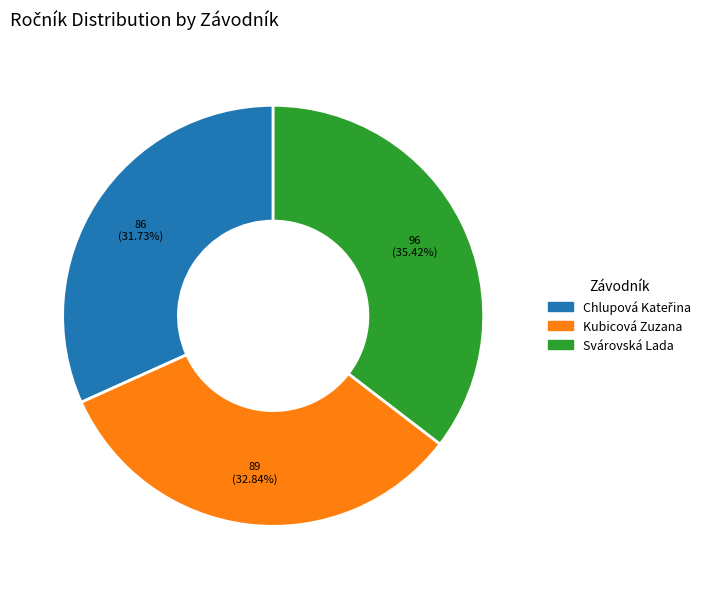

The Svárovská Lada slice represents 26% of the pie. True or false?

False